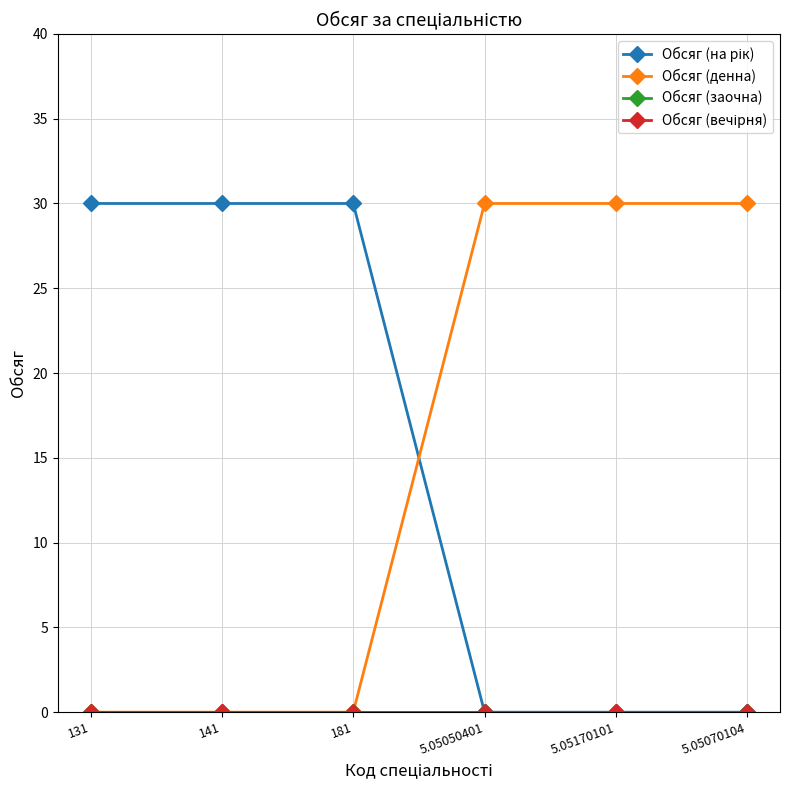

Is this an area chart (filled region under the line)?

No